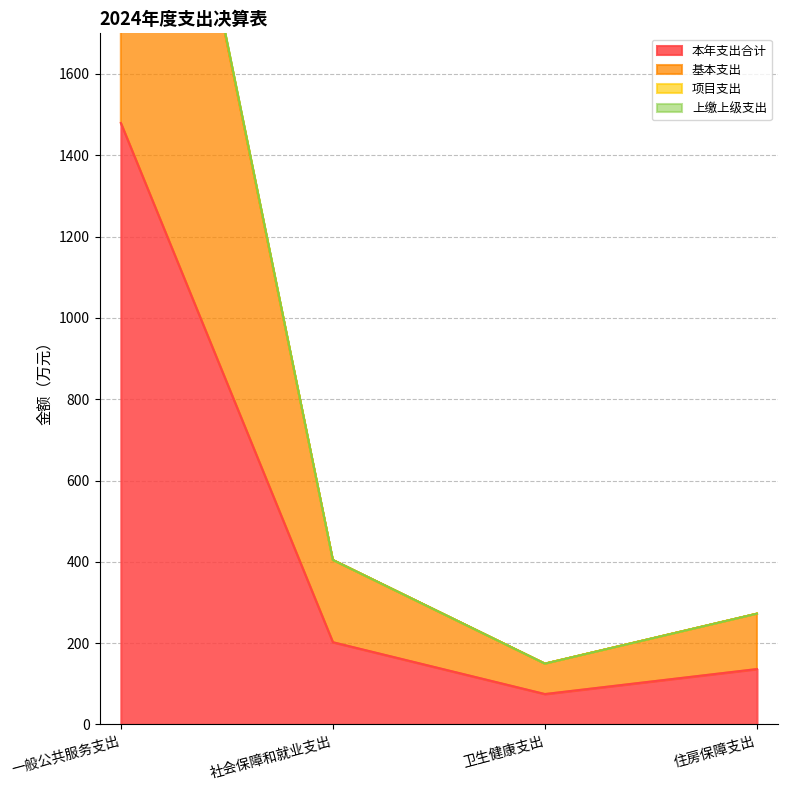

True or false: 本年支出合计 has a value of 136.2 at 住房保障支出.

True